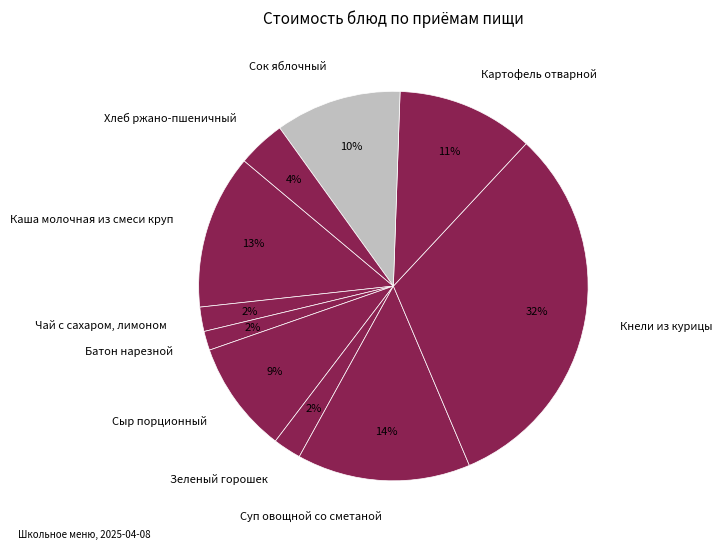

Is there any slice that represents more than half of the pie?

No